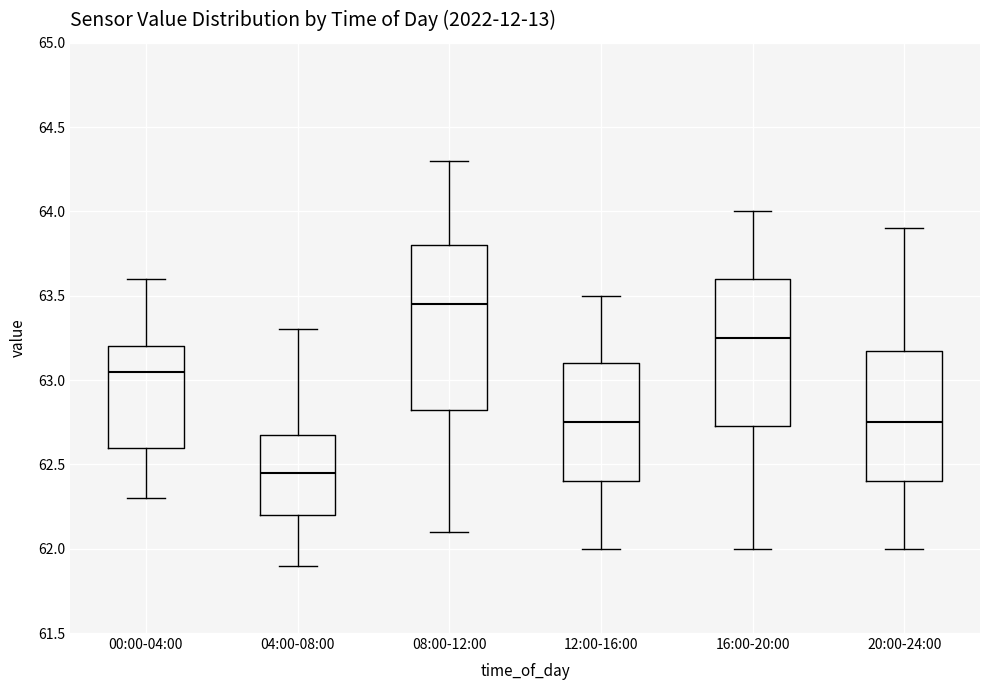

Which box's median line is the highest?

08:00-12:00